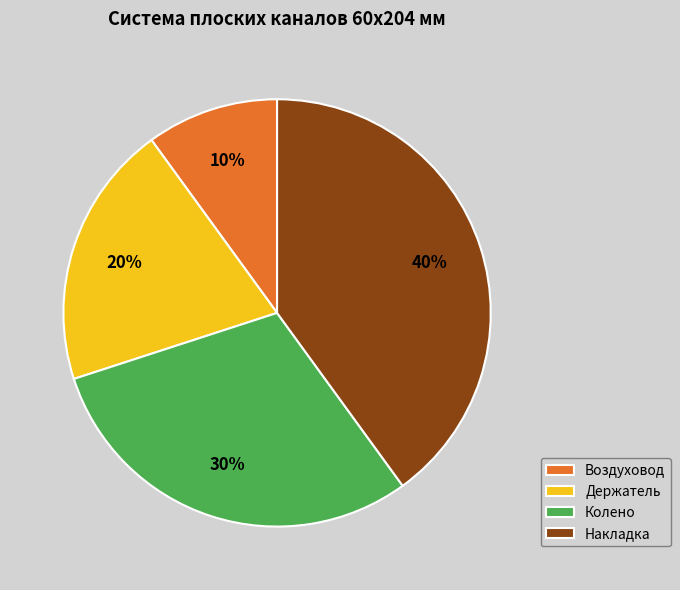

Is it true that Накладка is 40% of the pie?

True